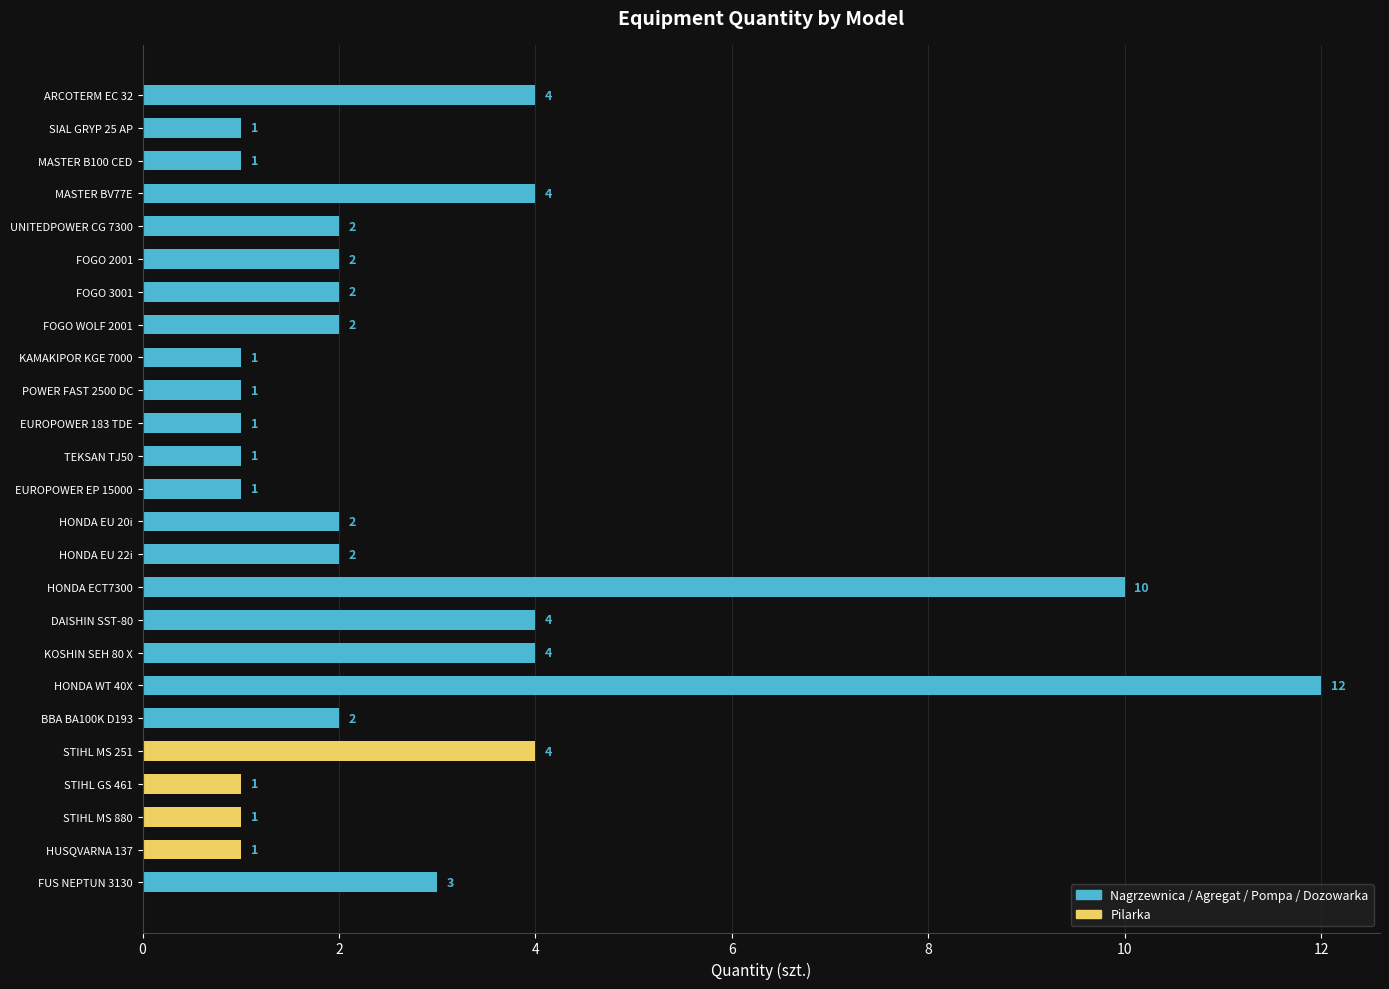

Are the bars grouped side by side (vs. stacked)?

No